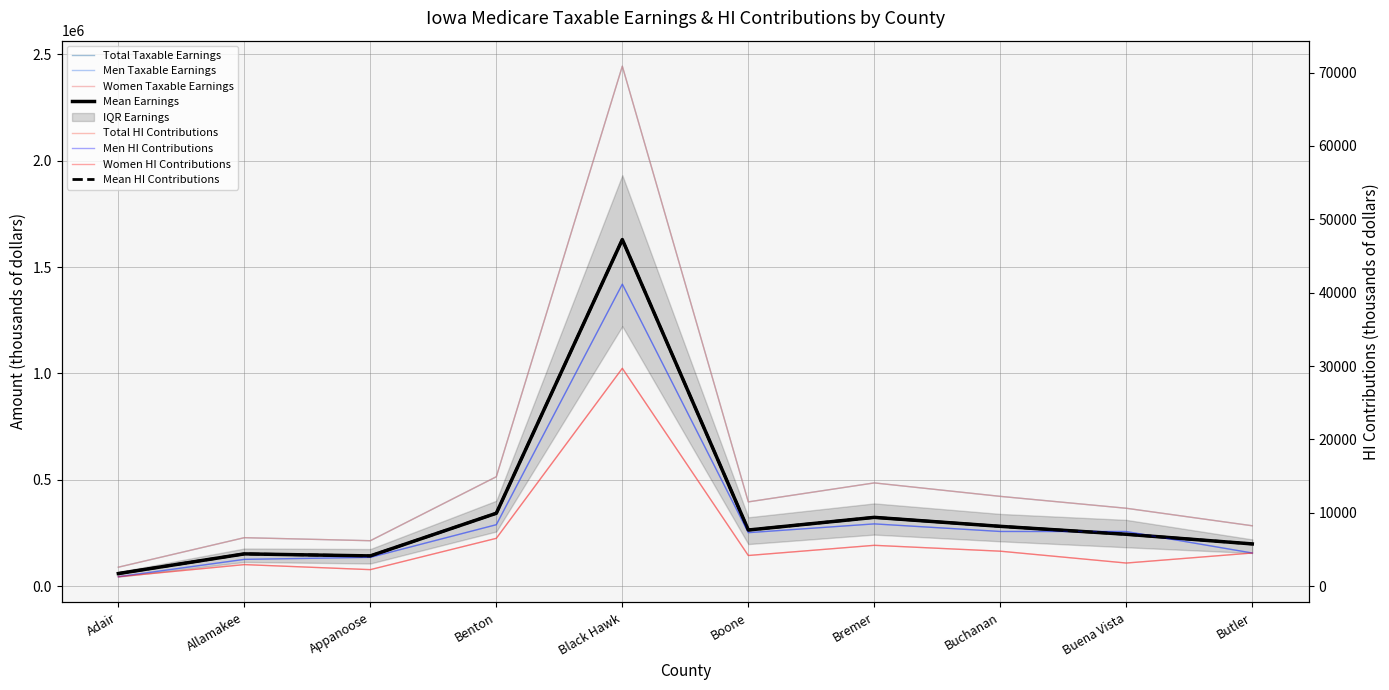

Is the value of Total Taxable Earnings (thousands) at Bremer greater than the value of HI Contributions (thousands) at Butler?

Yes